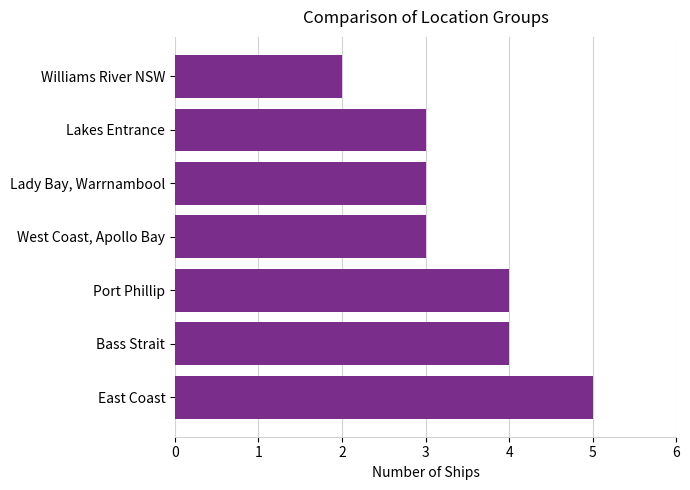

What is the ratio of the value at Port Phillip to the value at West Coast, Apollo Bay?

1.3